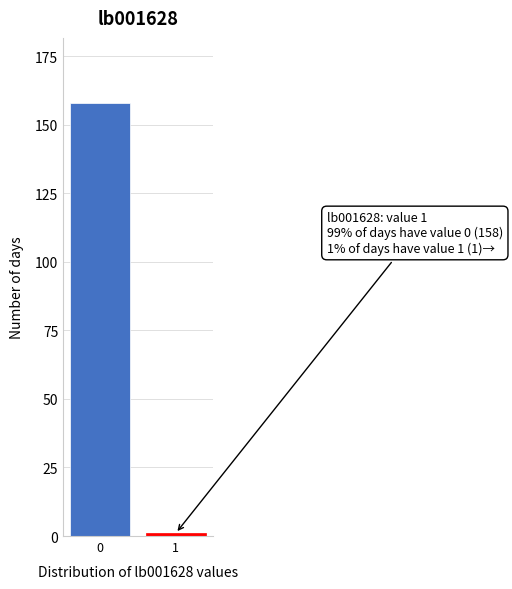

Reading left to right, list all the values displayed in this chart.

0=158	1=1